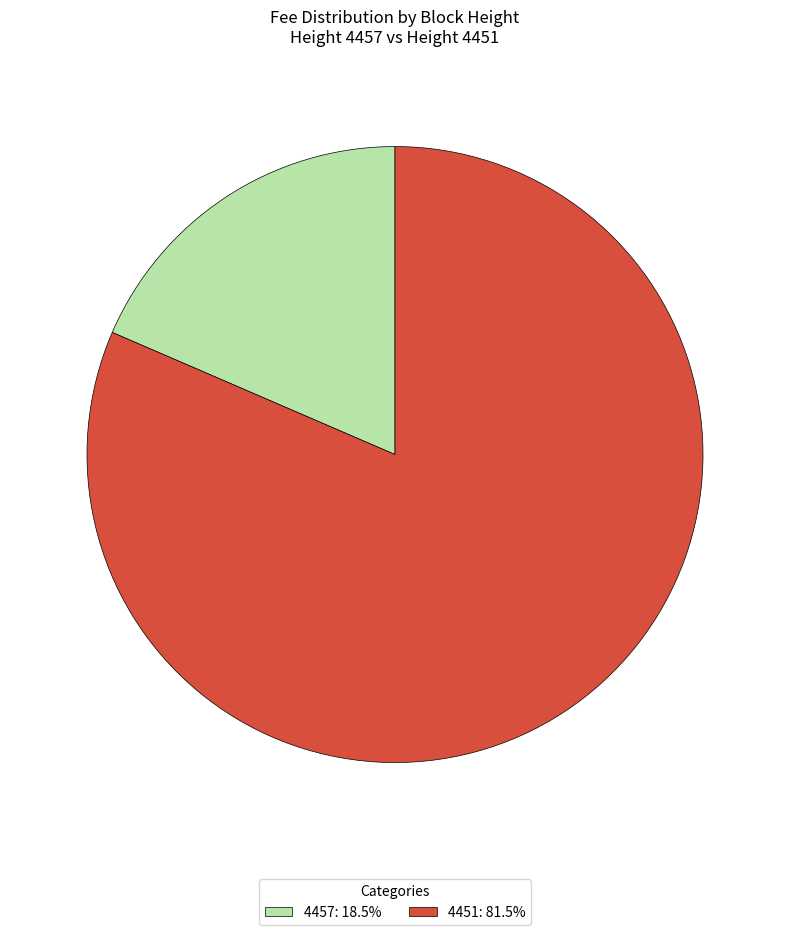

Is it true that 4457 is 19% of the pie?

True